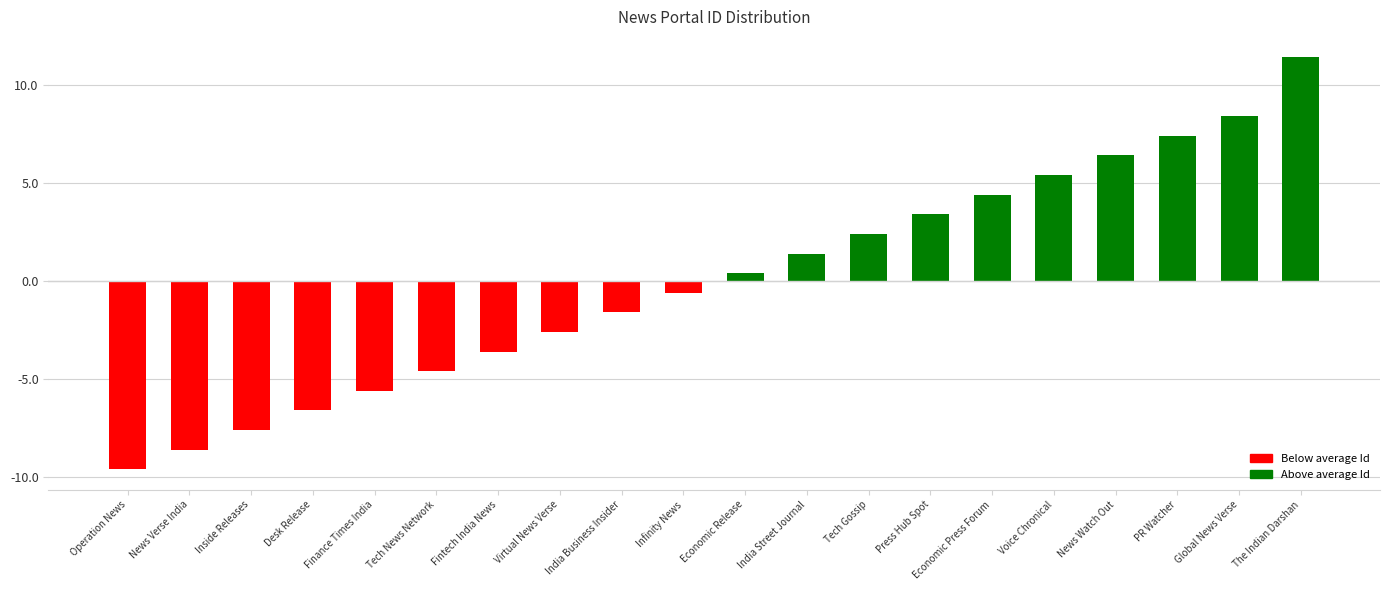

What is the label of the 12th bar from the right?

India Business Insider